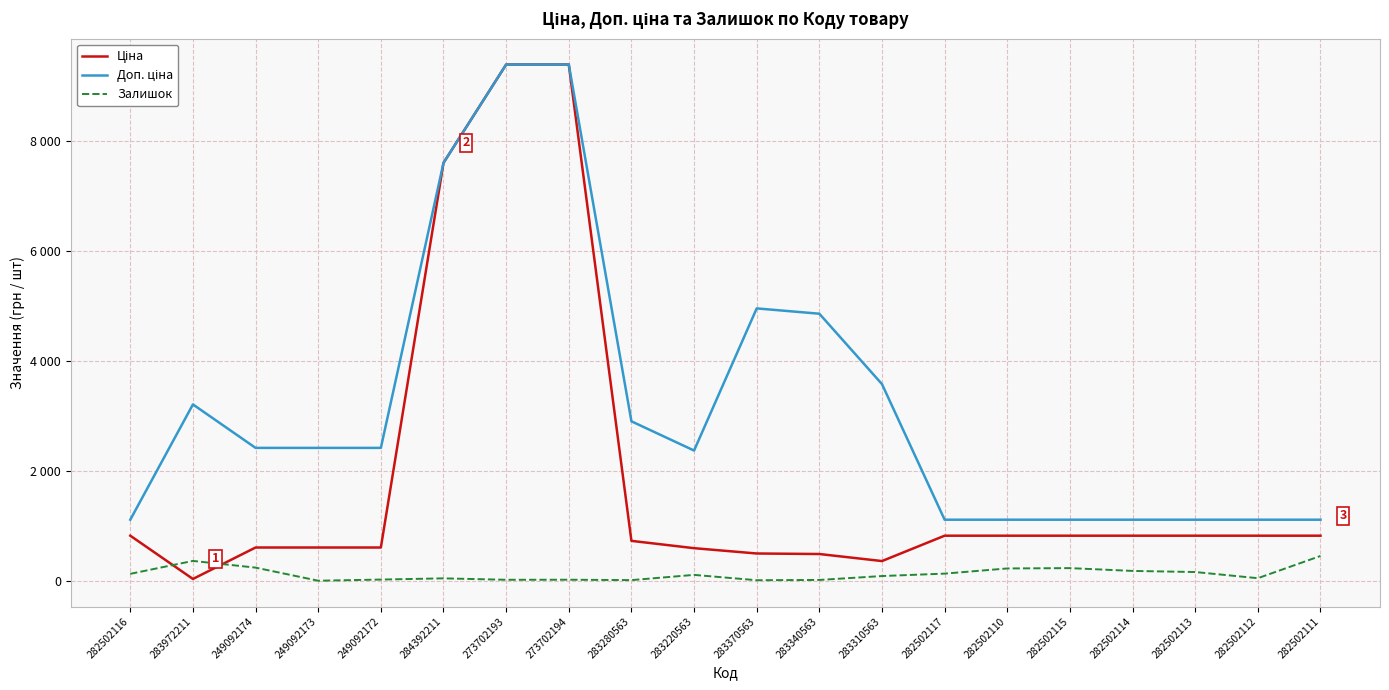

What is the value of the Ціна point at the 16th from the left?

818.5